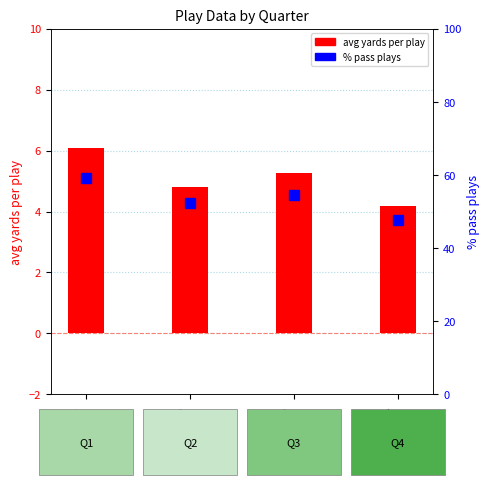

What is the sum of all avg yards per play values?

20.4